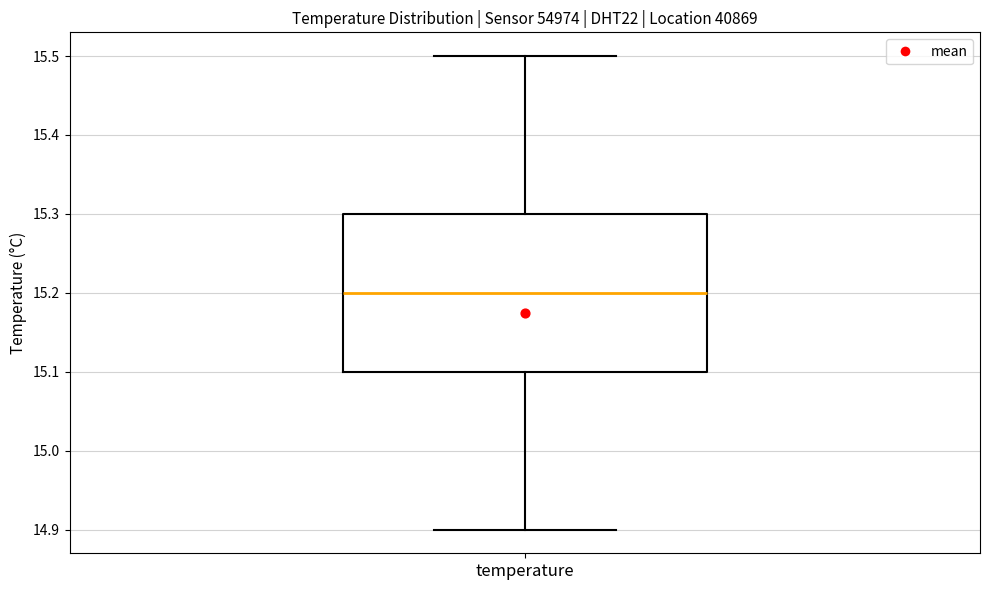

Where does the median line of the box for temperature sit on the y-axis? The values are not printed on the chart, so give them approximately, as read against the axis.

15.2